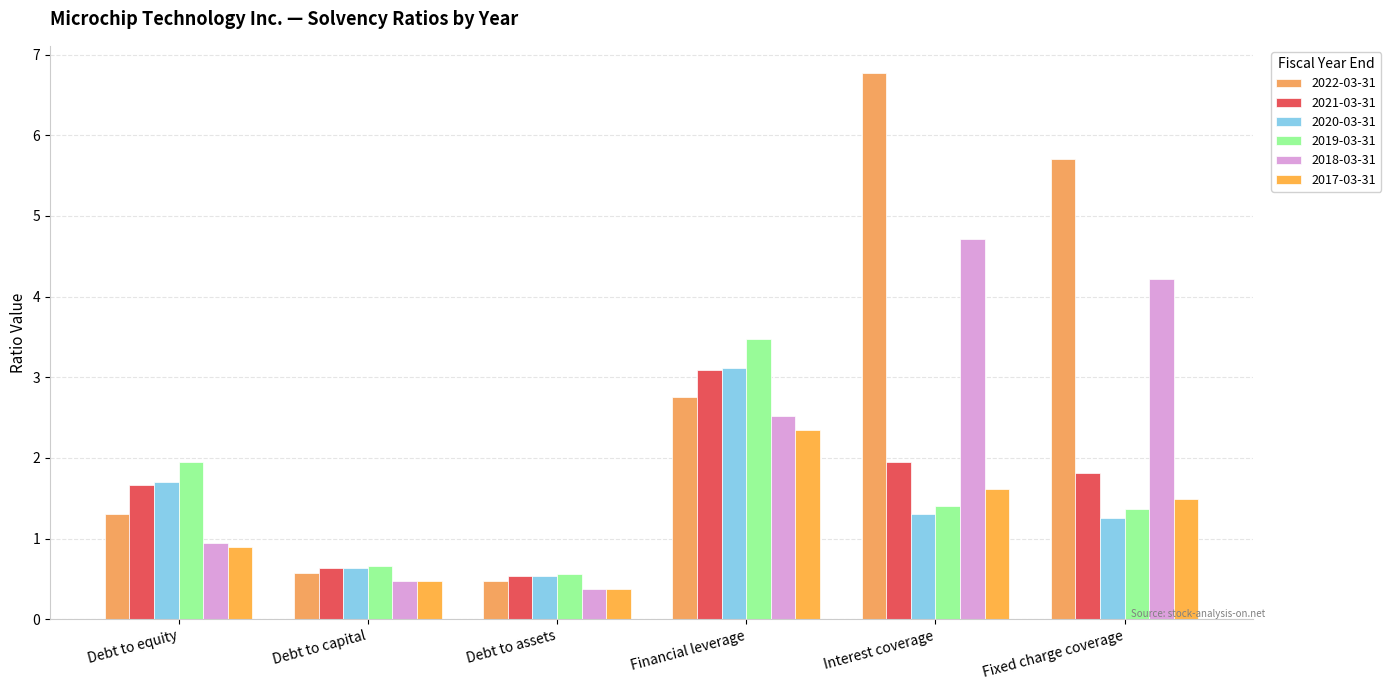

How many data points in 2021-03-31 are less than 1?

2